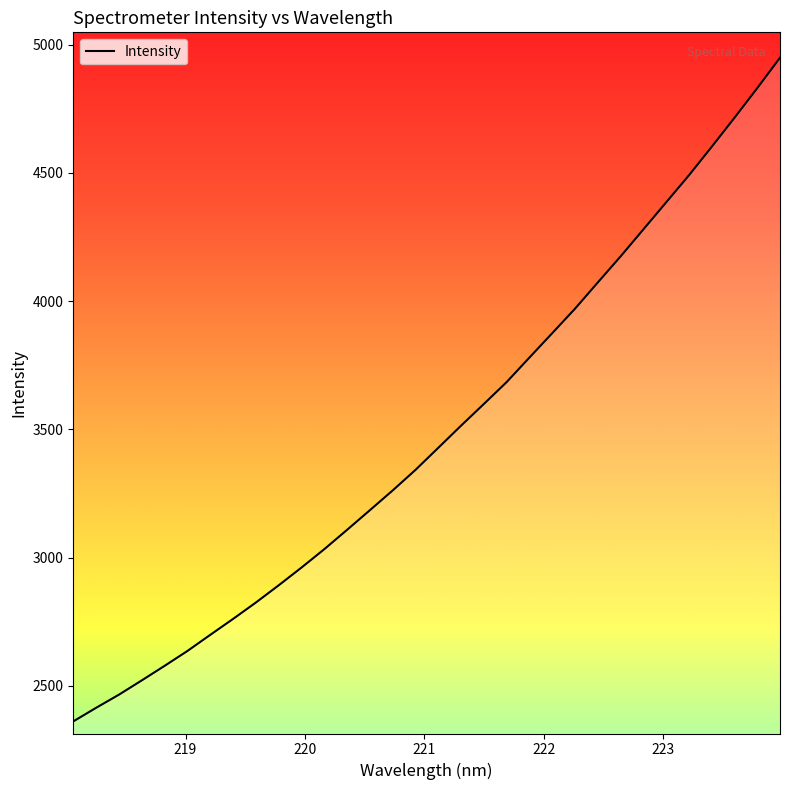

True or false: the data has more than 0 interior local peaks.

False